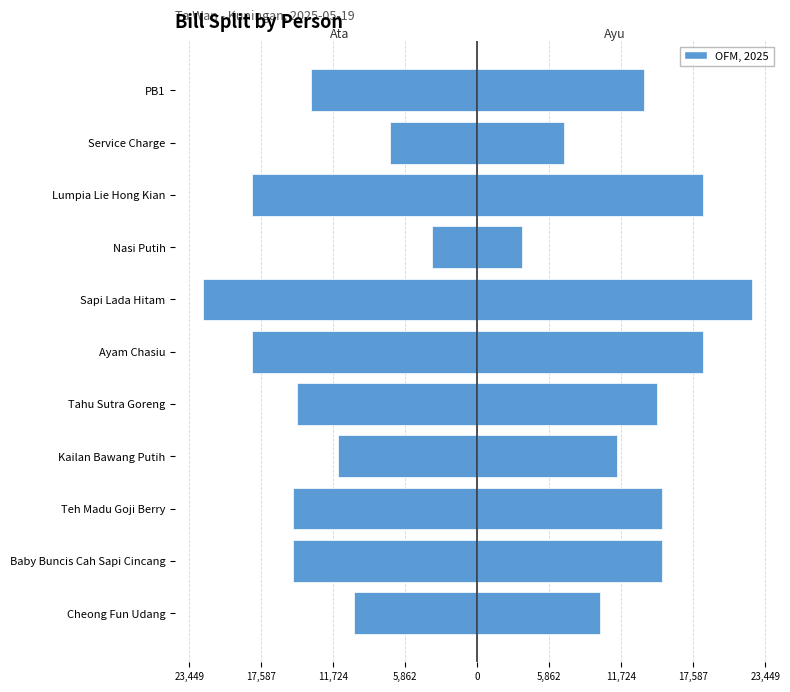

What is the difference between the second highest and minimum values in the Ayu series?

14666.7